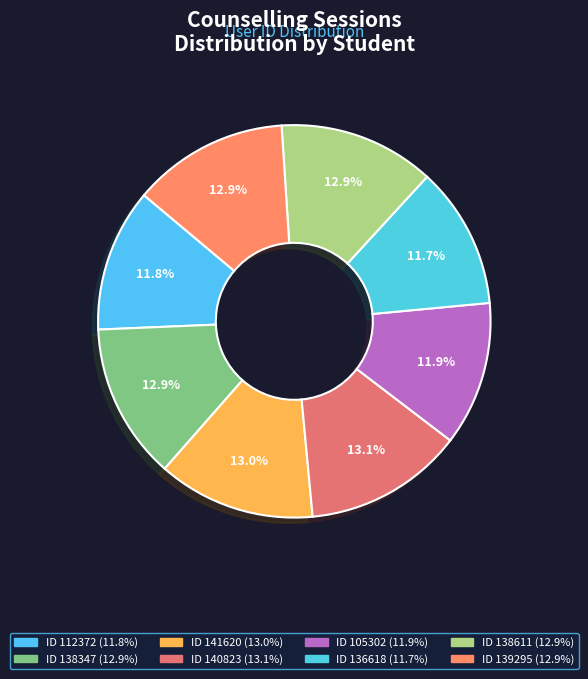

Count the number of slices in the pie.

8